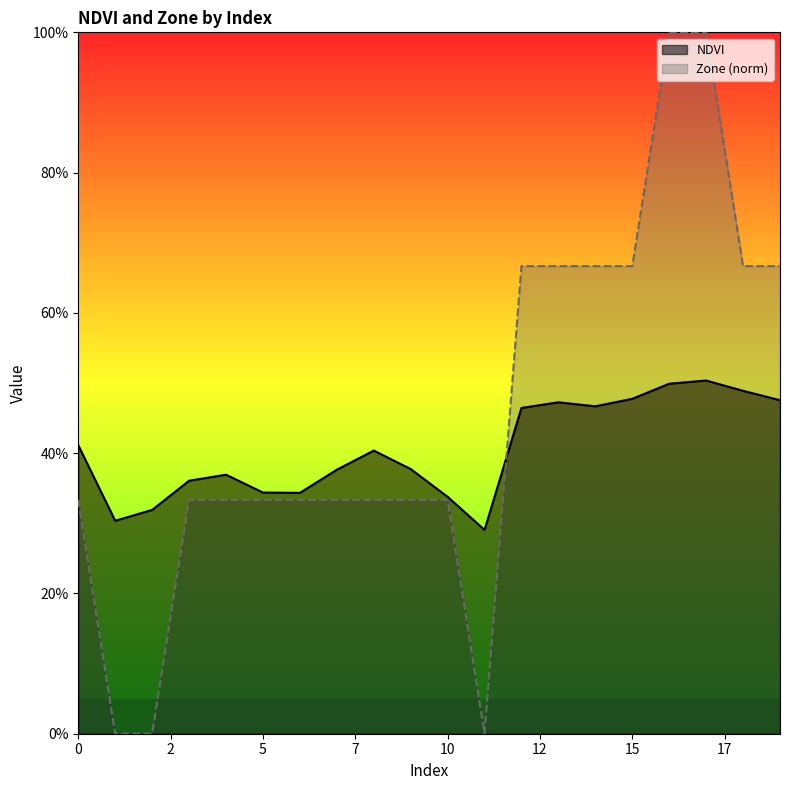

What is the difference between the maximum and minimum values in the NDVI series?

0.2